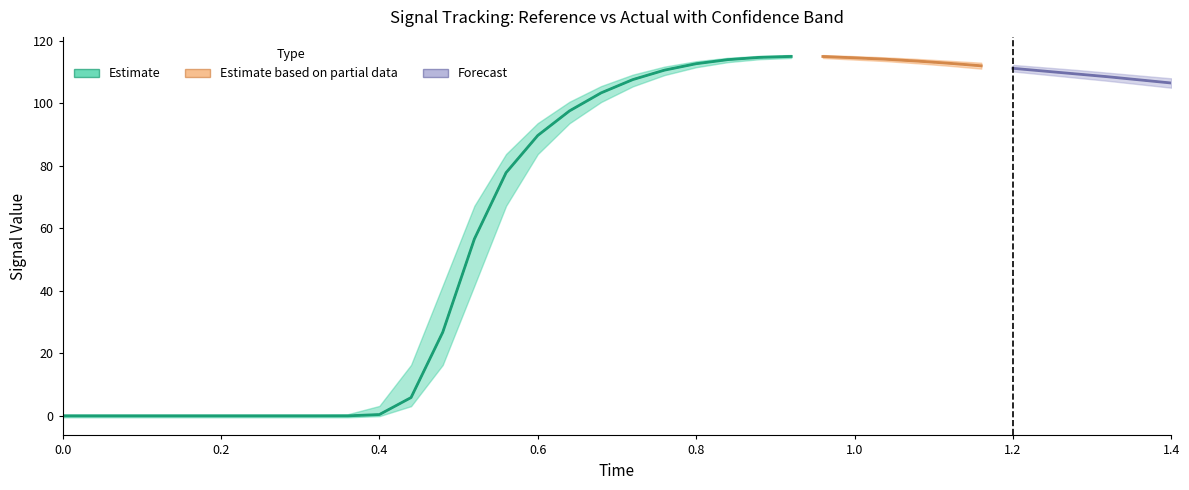

Reading left to right, what are all the values shown in this chart?

time: 0.0	0.0	0.1	0.1	0.2	0.2	0.2	0.3	0.3	0.4	0.4	0.4	0.5	0.5	0.6	0.6	0.6	0.7	0.7	0.8	0.8	0.8	0.9	0.9	1.0	1.0	1.0	1.1	1.1	1.2	1.2	1.2	1.3	1.3	1.4	1.4
reference: 0.0	0.0	0.0	0.0	0.0	0.0	0.0	0.0	0.0	0.0	0.4	5.9	26.7	56.6	77.8	89.7	97.6	103.3	107.6	110.6	112.7	114.0	114.7	115.0	115.0	114.6	114.1	113.5	112.8	112.0	111.2	110.3	109.4	108.5	107.5	106.5
actual: 0.0	0.0	0.0	0.0	0.0	0.0	0.0	0.0	0.0	0.0	0.4	5.9	26.7	56.6	77.8	89.7	97.6	103.3	107.6	110.6	112.7	114.0	114.7	115.0	115.0	114.6	114.1	113.5	112.8	112.0	111.2	110.3	109.4	108.5	107.5	106.5
high: 0.5	0.5	0.5	0.5	0.5	0.5	0.5	0.5	0.5	0.5	3.2	16.3	41.7	67.2	83.8	93.7	100.5	105.5	109.2	111.7	113.5	114.6	115.2	115.5	115.4	115.1	114.7	114.2	113.6	113.0	112.3	111.5	110.7	109.8	108.9	108.0
low: -0.5	-0.5	-0.5	-0.5	-0.5	-0.5	-0.5	-0.5	-0.5	-0.5	-0.1	3.1	16.3	41.7	67.2	83.7	93.6	100.4	105.4	109.0	111.5	113.2	114.1	114.5	114.5	114.0	113.5	112.8	112.0	111.1	110.2	109.2	108.2	107.2	106.1	105.0
actual_raw: 0.0	0.0	0.0	0.0	0.0	0.0	0.0	0.0	0.0	0.0	0.4	5.9	26.7	56.6	77.8	89.7	97.6	103.3	107.6	110.6	112.7	114.0	114.7	115.0	115.0	114.6	114.1	113.5	112.8	112.0	111.2	110.3	109.4	108.5	107.5	106.5